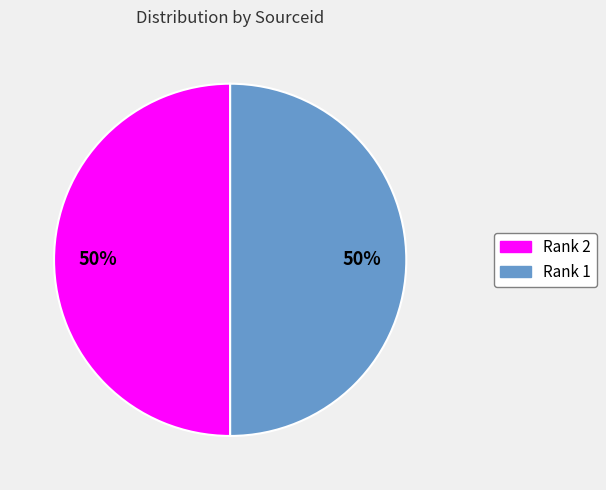

Do Rank 1 and Rank 2 together represent more than half of the pie?

Yes